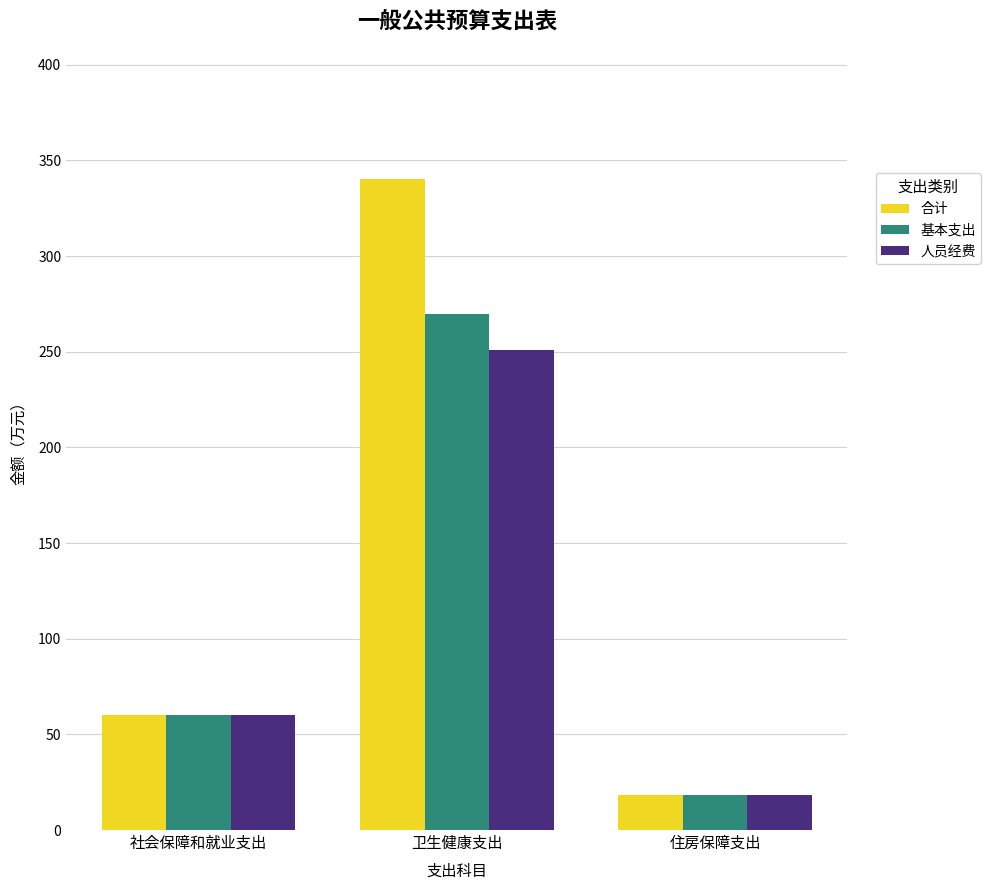

What is the sum of all 人员经费 values?

329.8